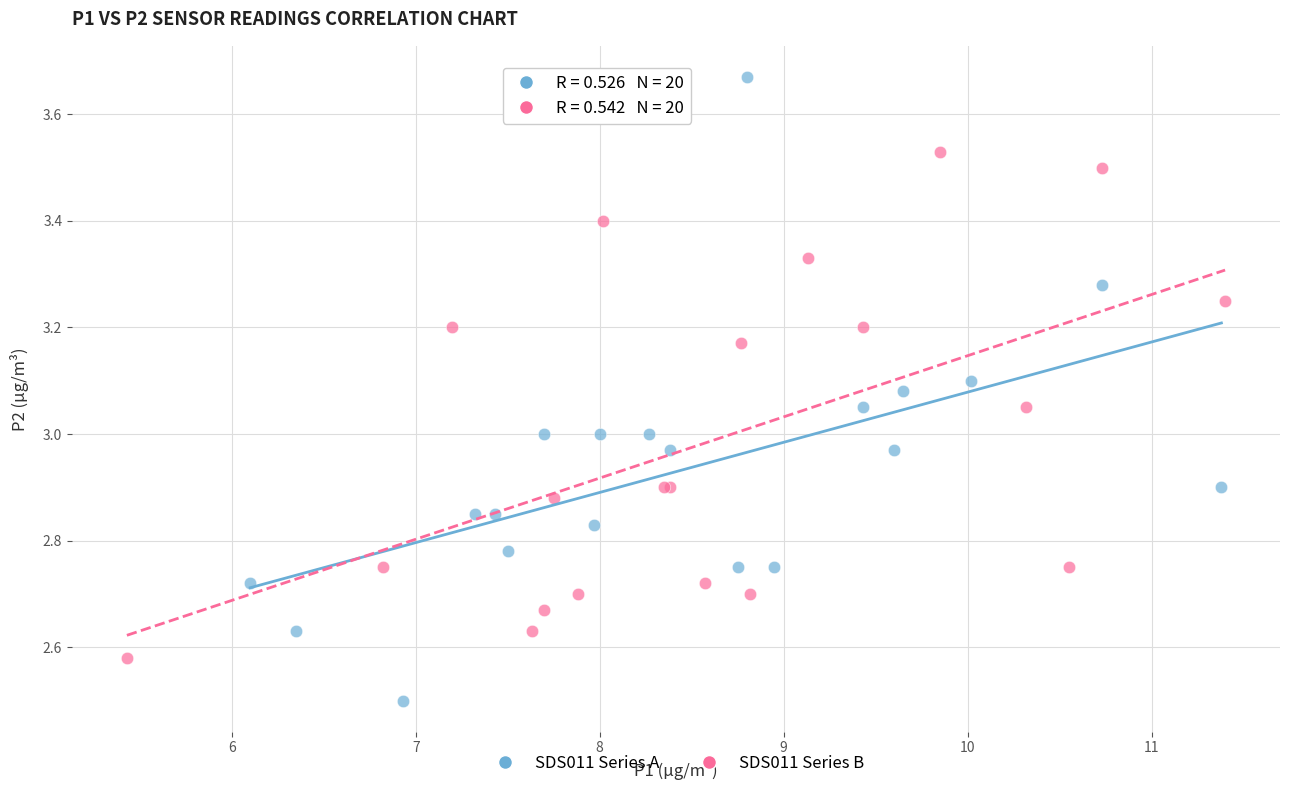

Which series contains the highest Y value?

SDS011 Series A